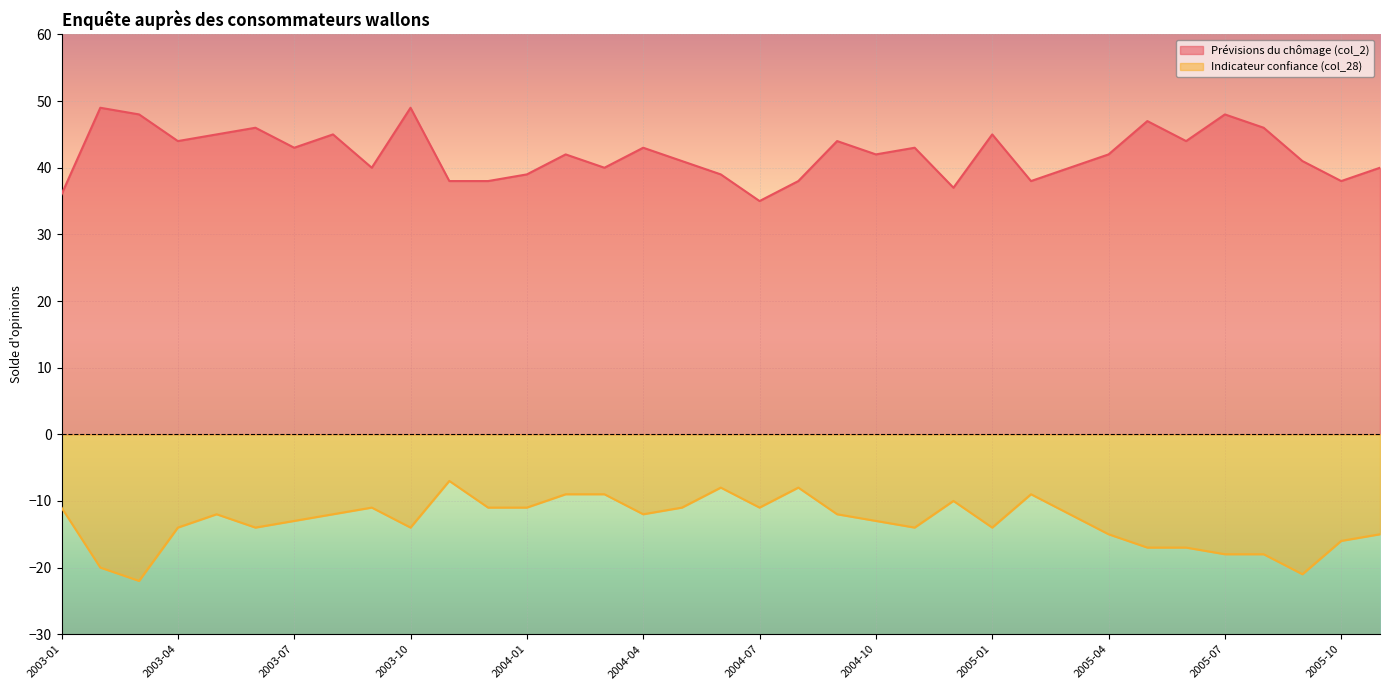

What is the minimum value shown in the chart?

-22